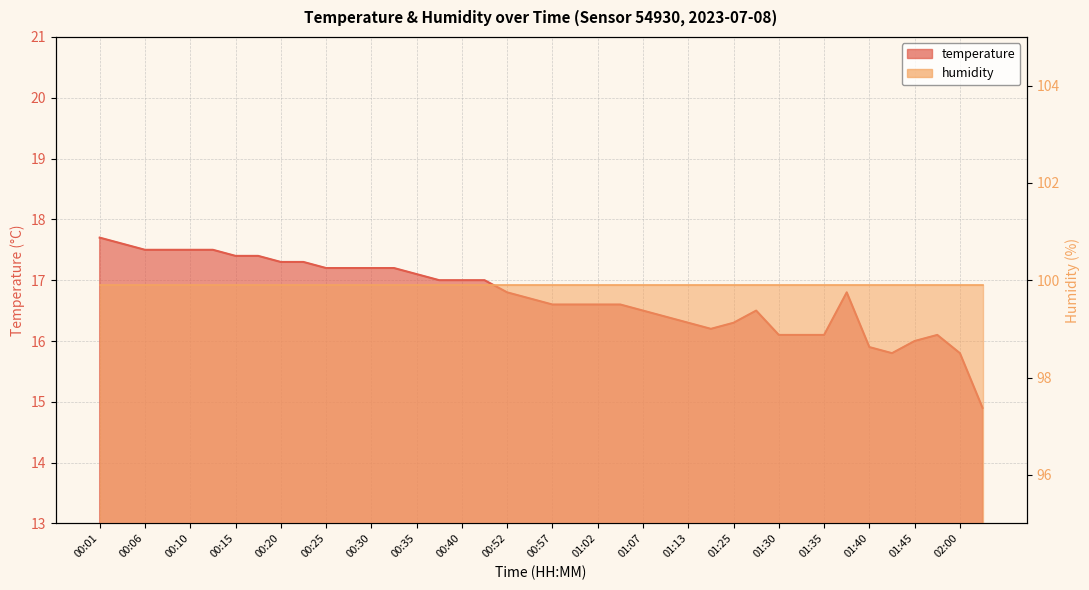

Reading right to left, what are all the values shown in this chart?

14.9	15.8	16.1	16.0	15.8	15.9	16.8	16.1	16.1	16.1	16.5	16.3	16.2	16.3	16.4	16.5	16.6	16.6	16.6	16.6	16.7	16.8	17.0	17.0	17.0	17.1	17.2	17.2	17.2	17.2	17.3	17.3	17.4	17.4	17.5	17.5	17.5	17.5	17.6	17.7